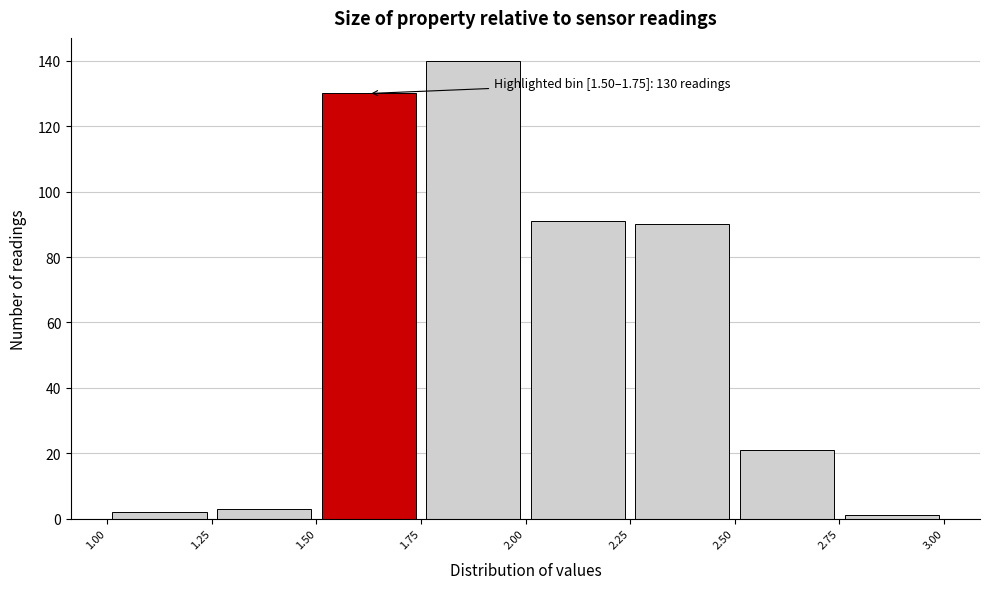

Which range on the x-axis has the tallest bar?

1.75 to 2.00